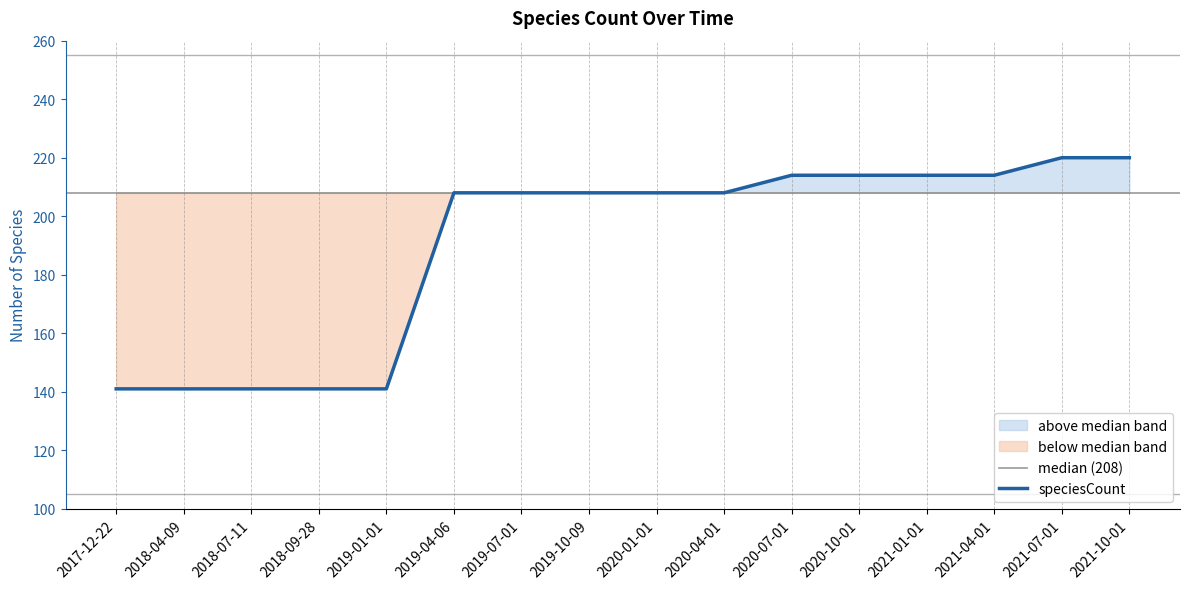

The value at 2019-01-01 is 141. True or false?

True